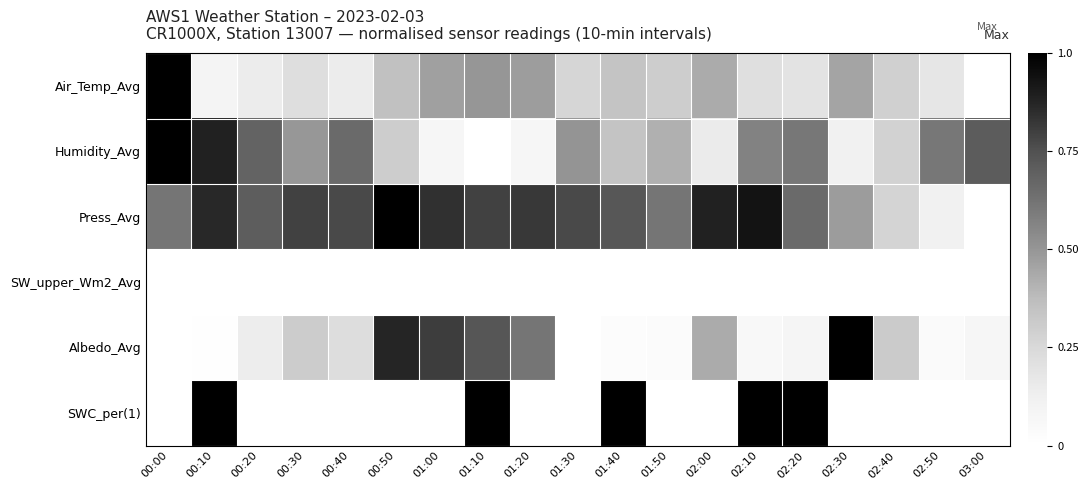

Which series changed the most between 00:10 and 00:20?

SWC_per(1)